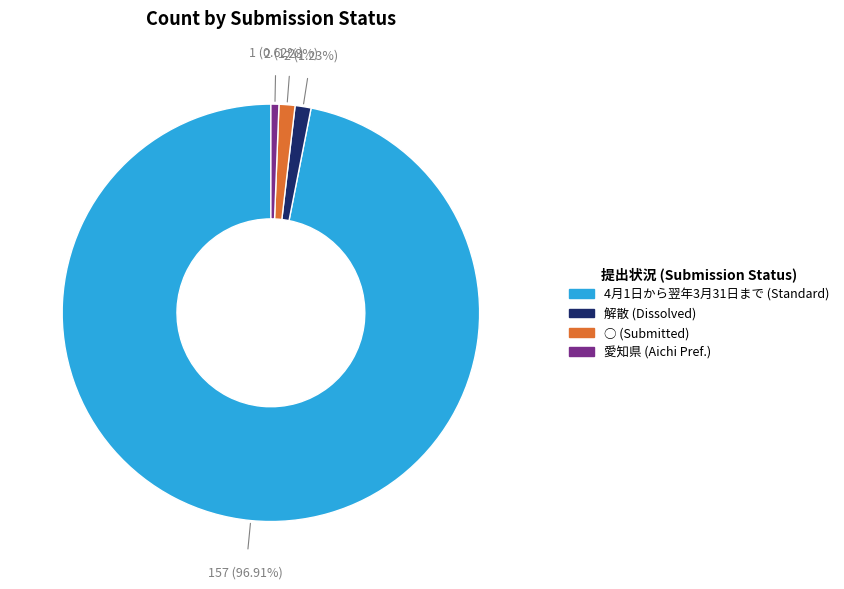

Is 4月1日から翌年3月31日まで the majority of the pie?

Yes